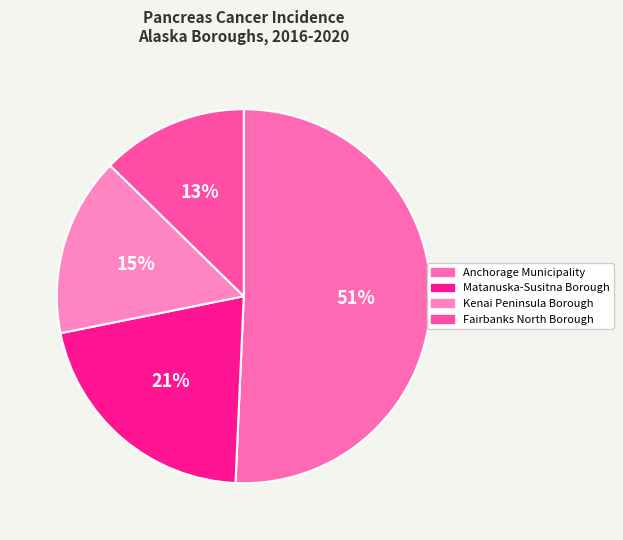

What is the ratio of the value at Kenai Peninsula Borough to the value at Matanuska-Susitna Borough?

0.7